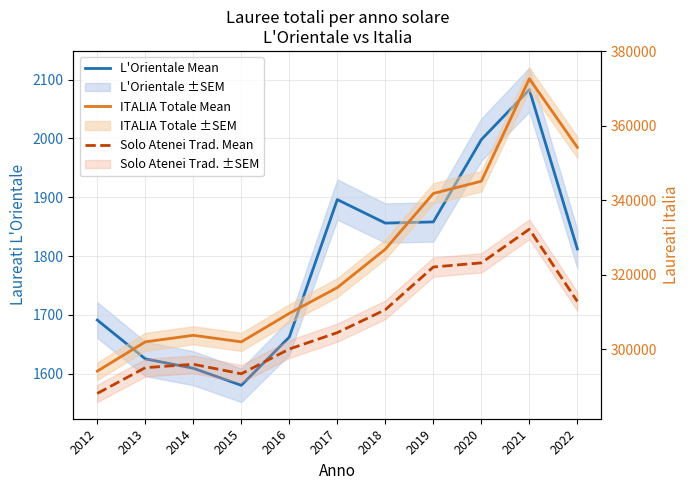

Where does the ITALIA Totale Mean series first go above 316536?

2018